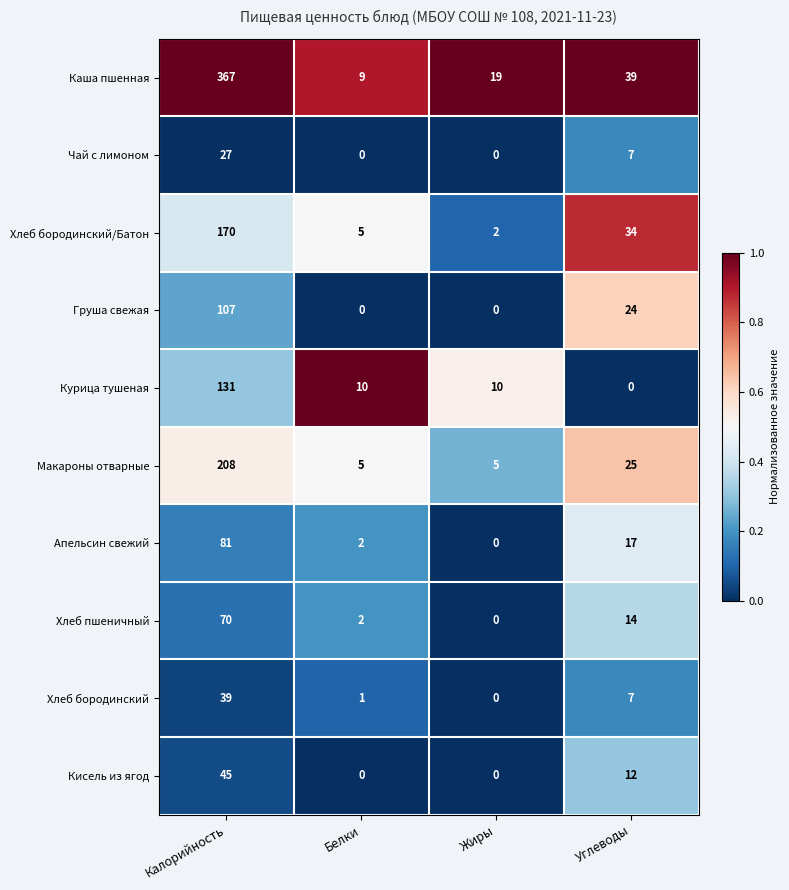

The Чай с лимоном series shows 12 at Углеводы. True or false?

False